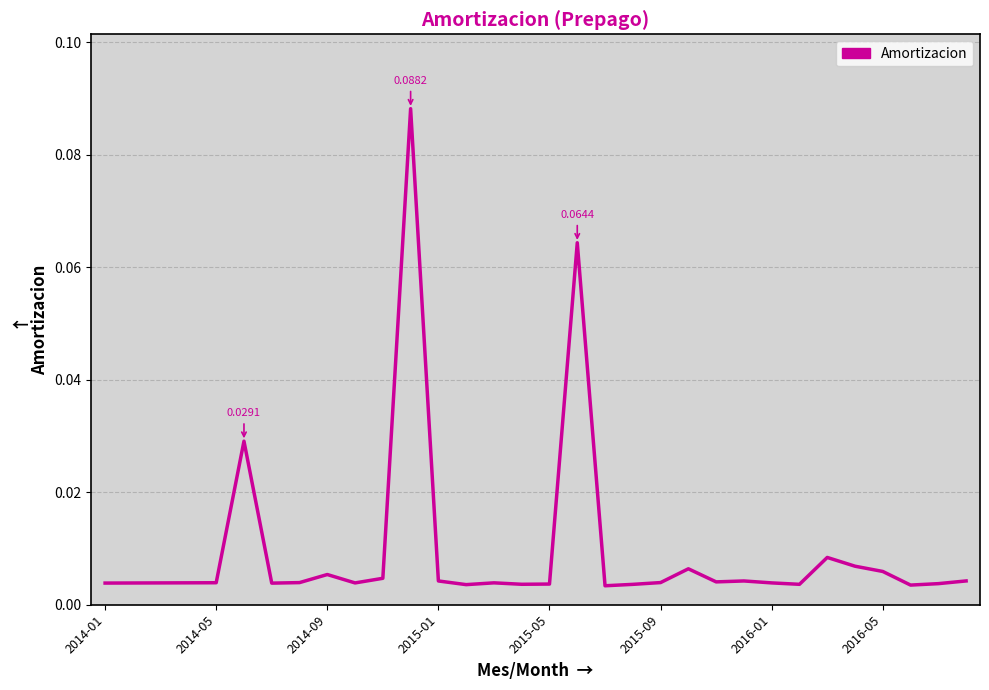

How many distinct data groups are displayed?

1